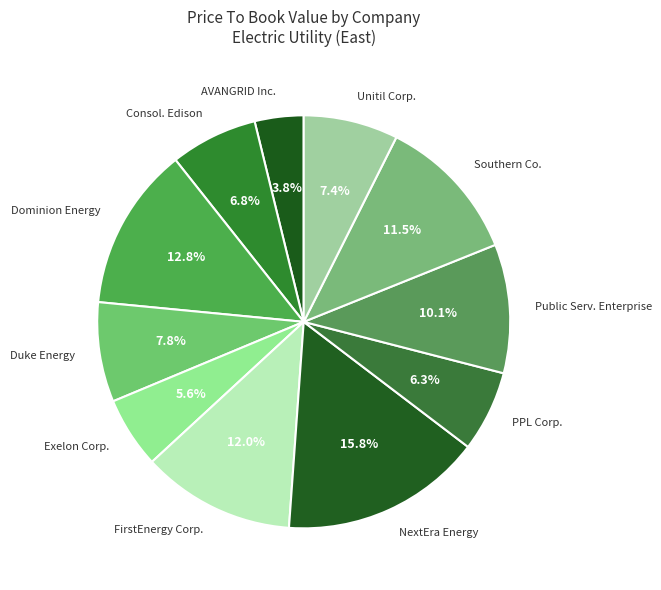

To the nearest percent, what is the combined percentage of Southern Co. and Duke Energy?

19%